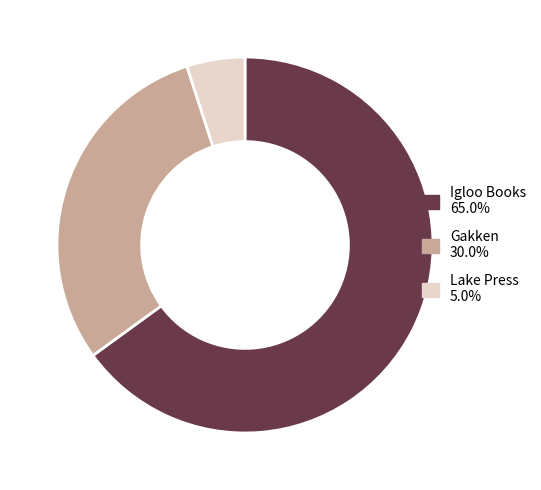

Is there any slice that represents more than half of the pie?

Yes